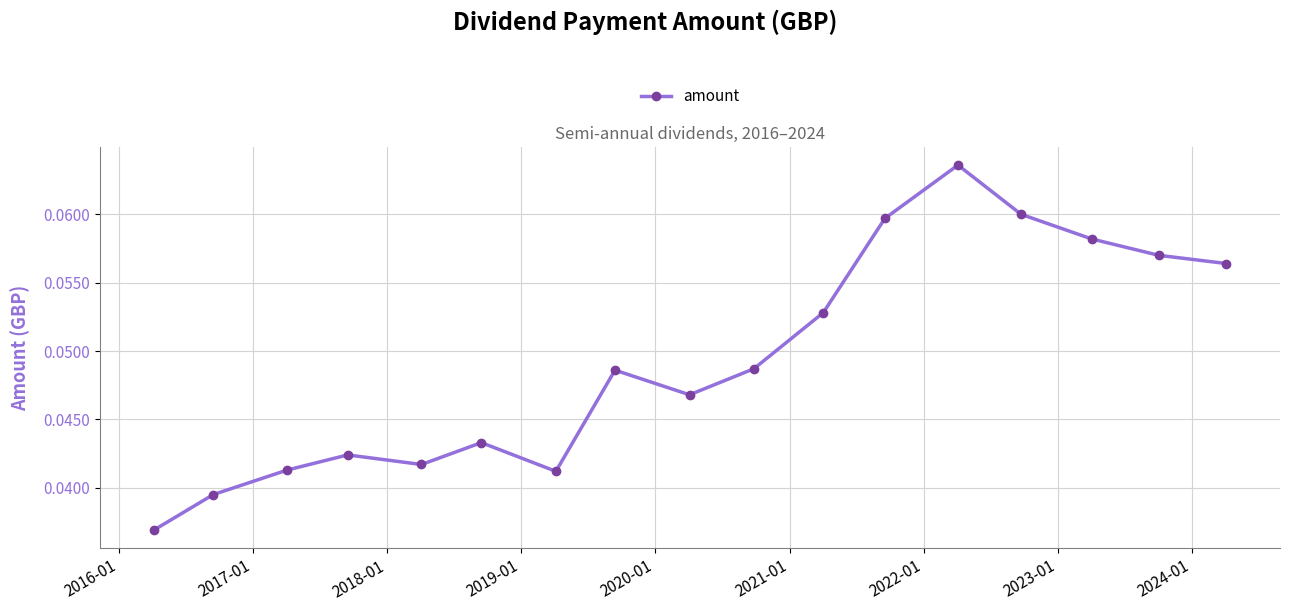

What is the sum of all values?

0.8